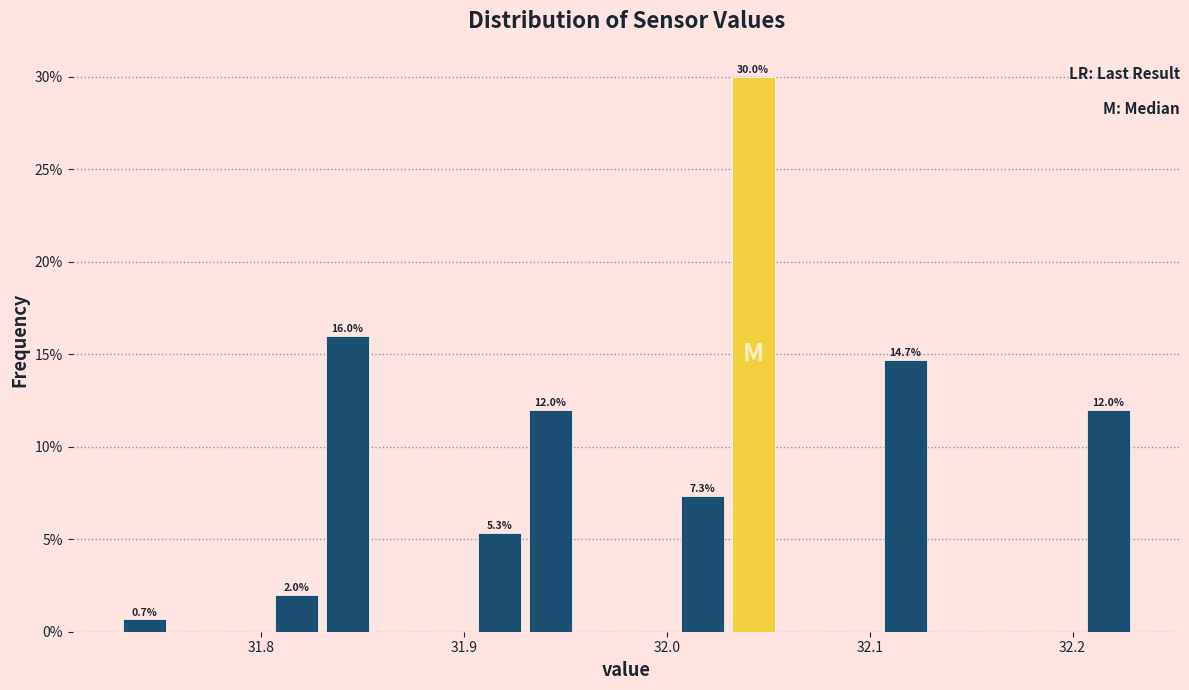

Read against the x-axis, roughly where is the centre of the tallest bar?

32.04